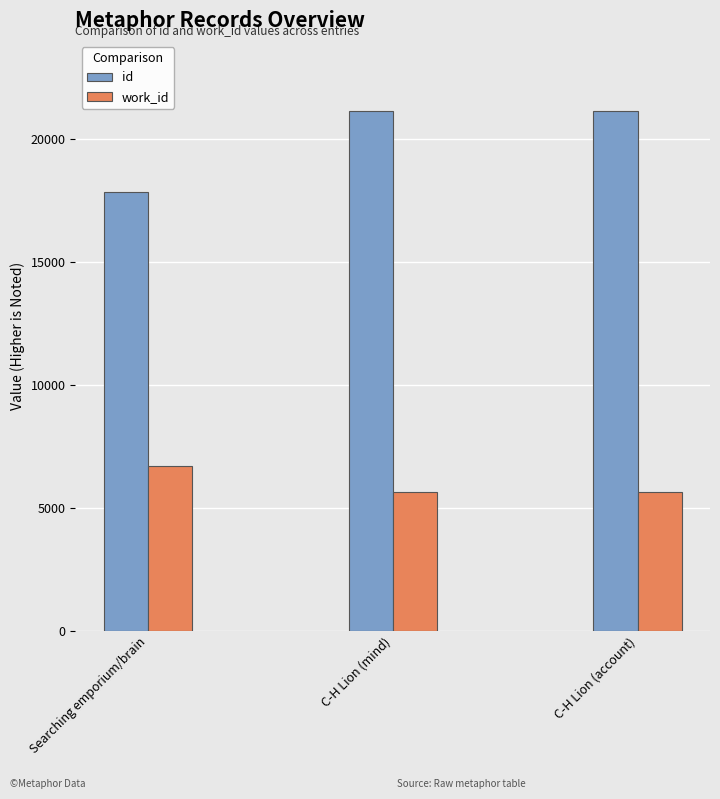

What is the difference between the highest and lowest values at C-H Lion (account)?

15504